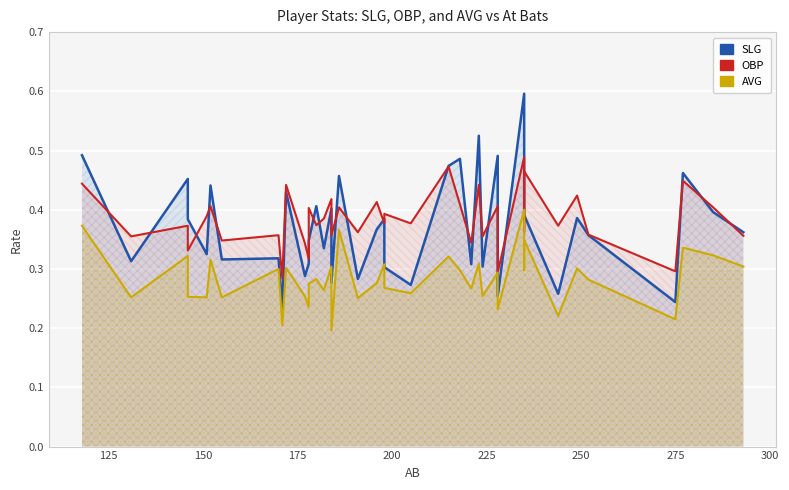

How many times do SLG and OBP cross each other?

22